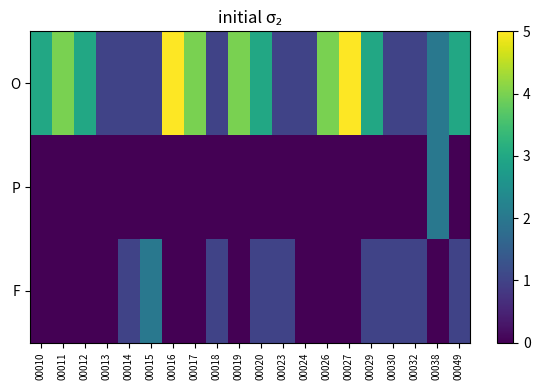

What is the greatest value displayed?

5